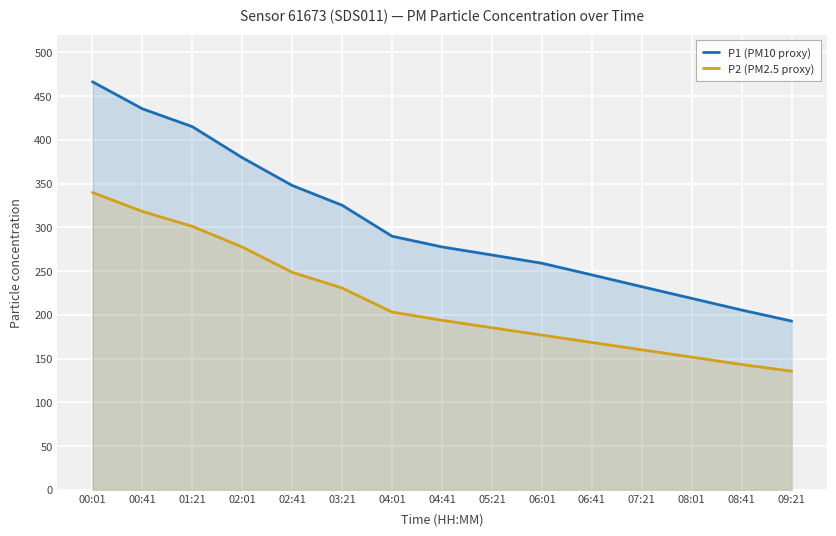

Reading right to left, what are all the values shown in this chart?

P1 (PM10 proxy): 192.8	205.4	218.8	232.1	245.6	258.9	268.3	277.6	289.8	325.2	347.8	379.6	415.0	435.4	466.4
P2 (PM2.5 proxy): 135.5	143.2	151.6	160.0	168.4	176.8	185.2	193.7	203.1	230.6	248.5	277.5	301.1	318.1	339.8